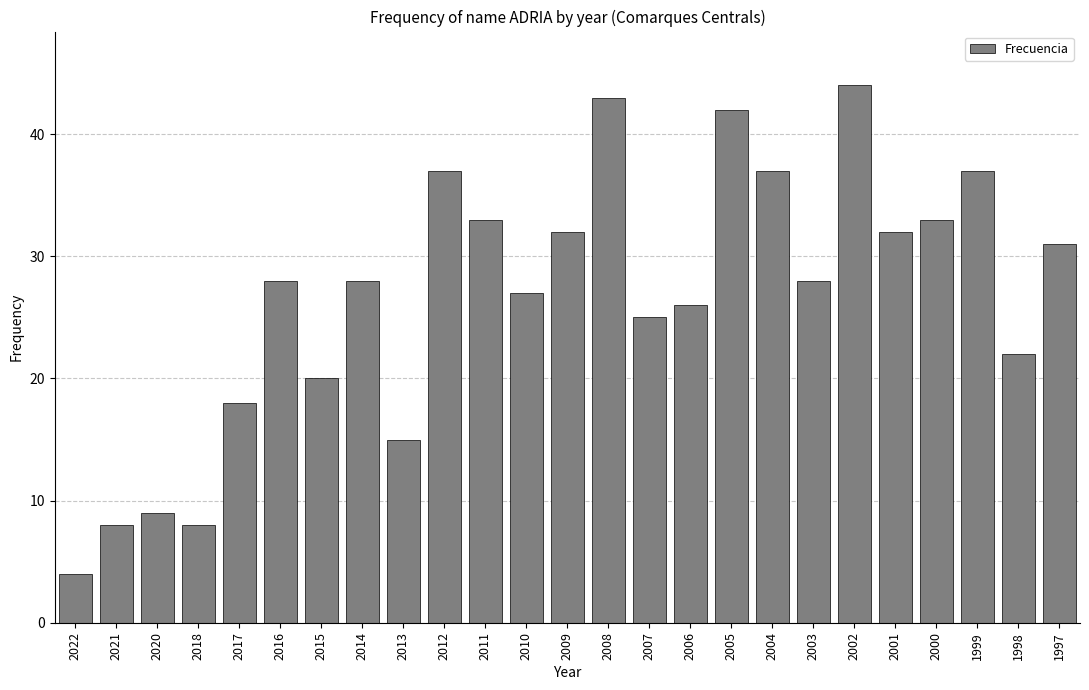

The chart shows a value of 58 at 2004. True or false?

False